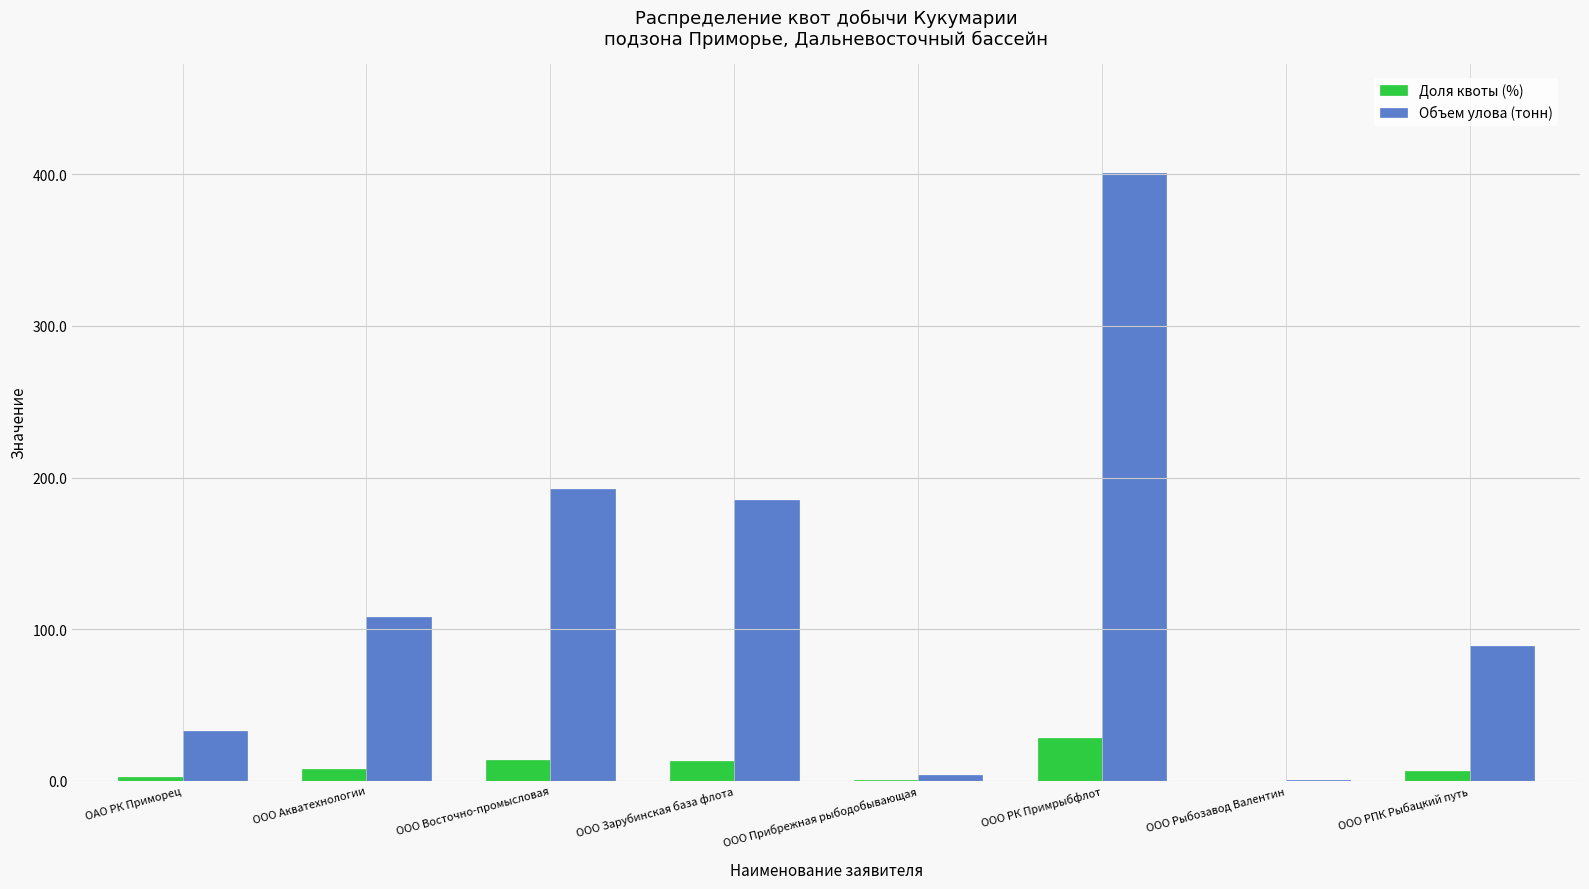

How many categories are shown in the chart?

8